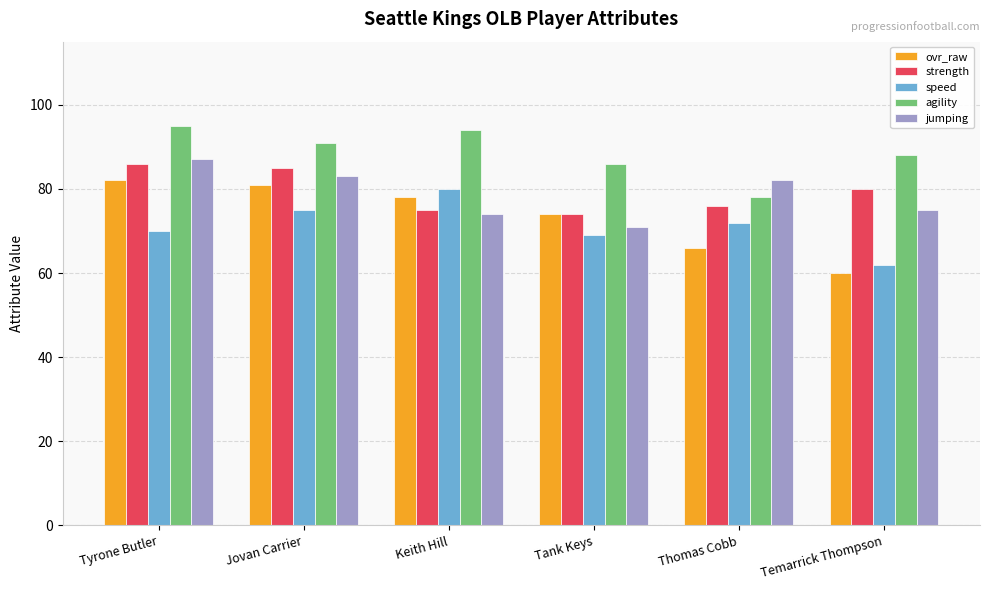

What is the minimum value shown in the chart?

60